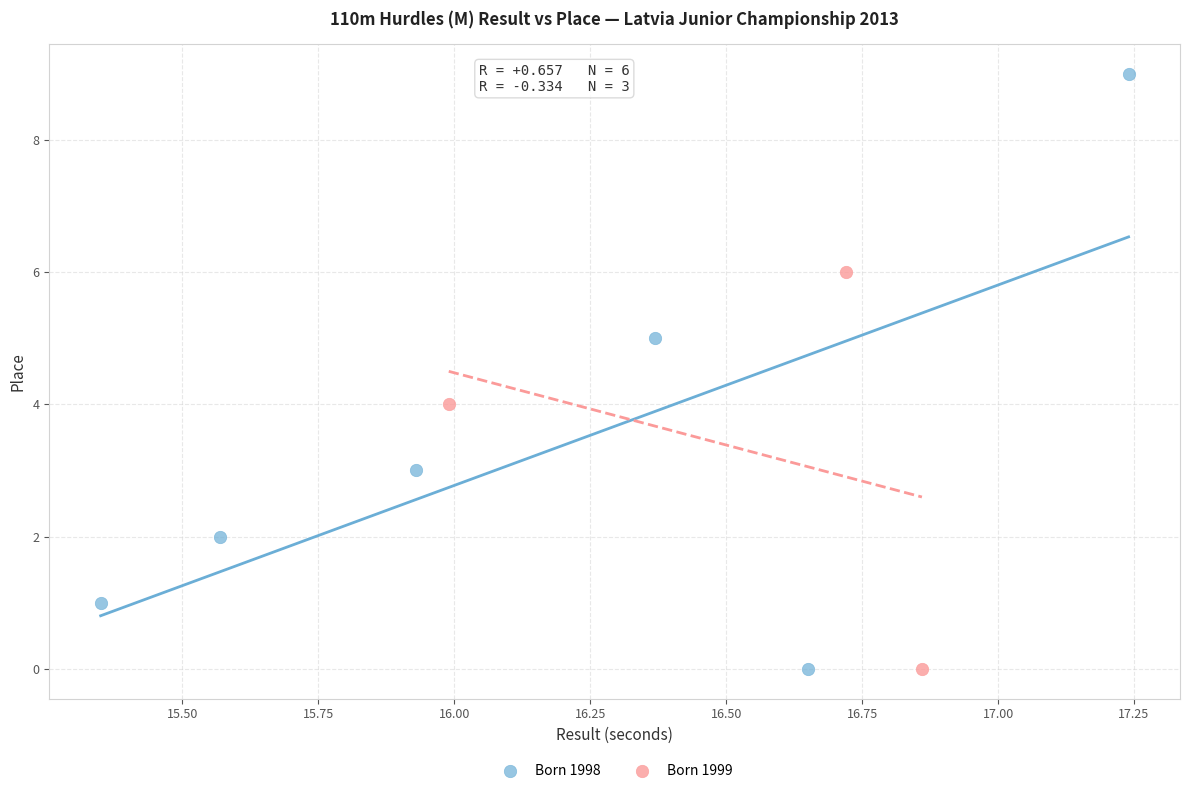

Which series has the widest spread of Y values?

Born 1998